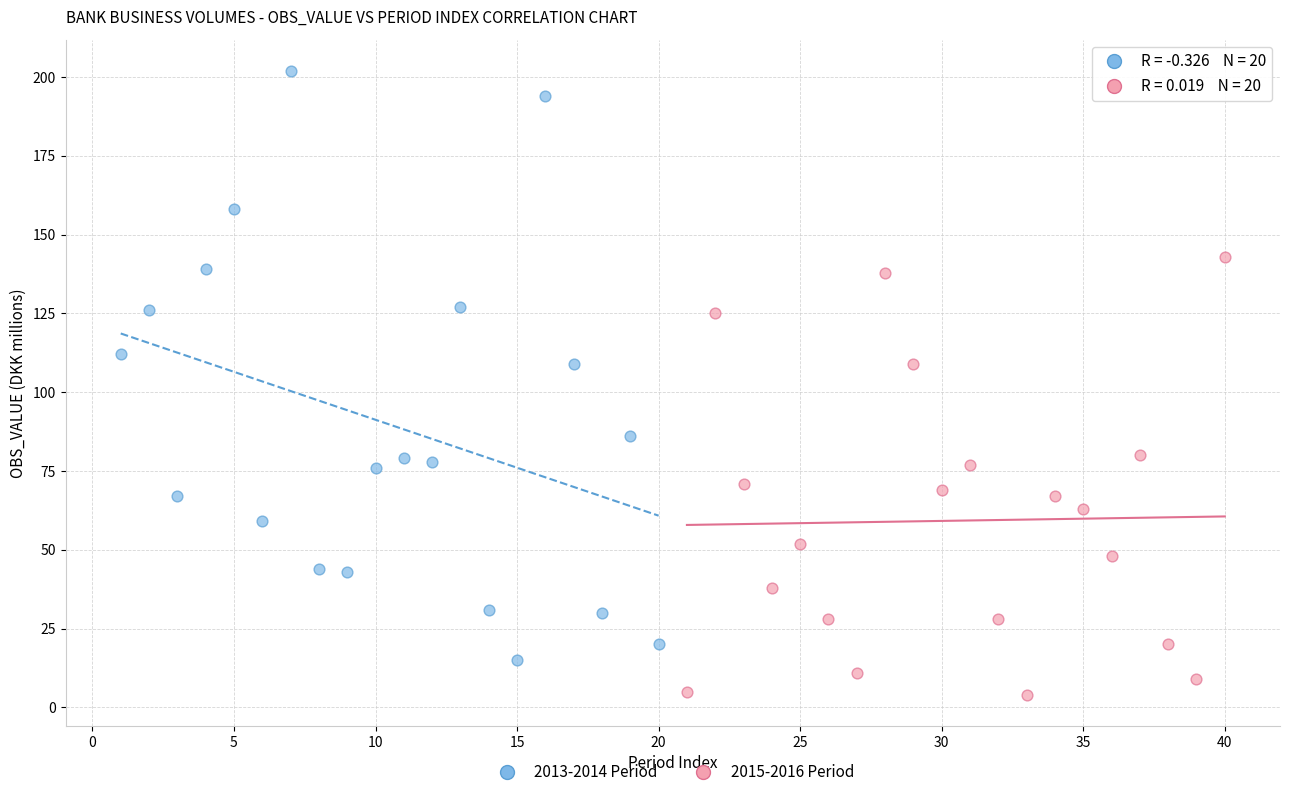

What are all the series names shown in the legend?

2013-2014 Period, 2015-2016 Period